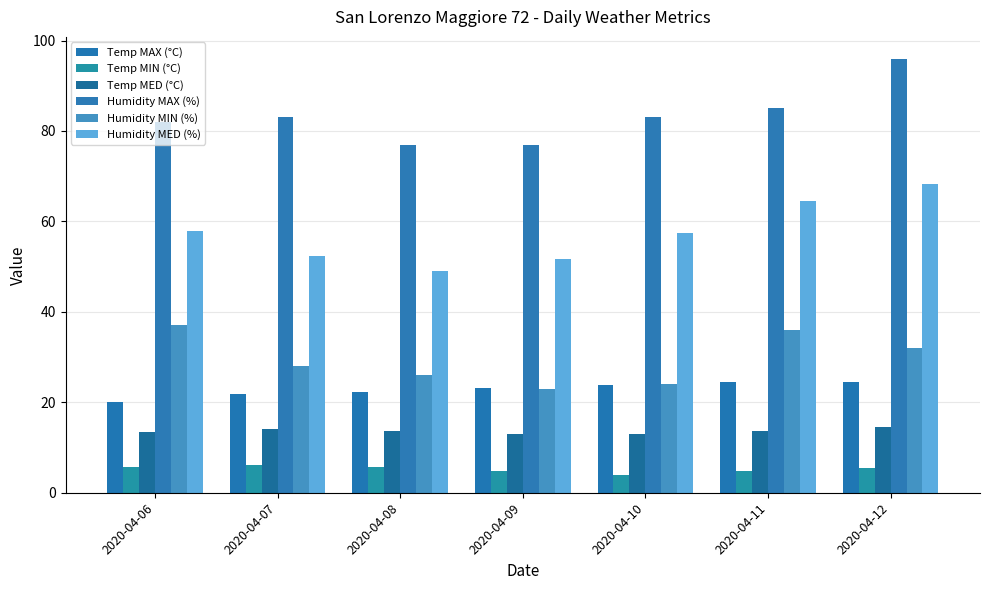

At how many categories does at least one series exceed 76?

7